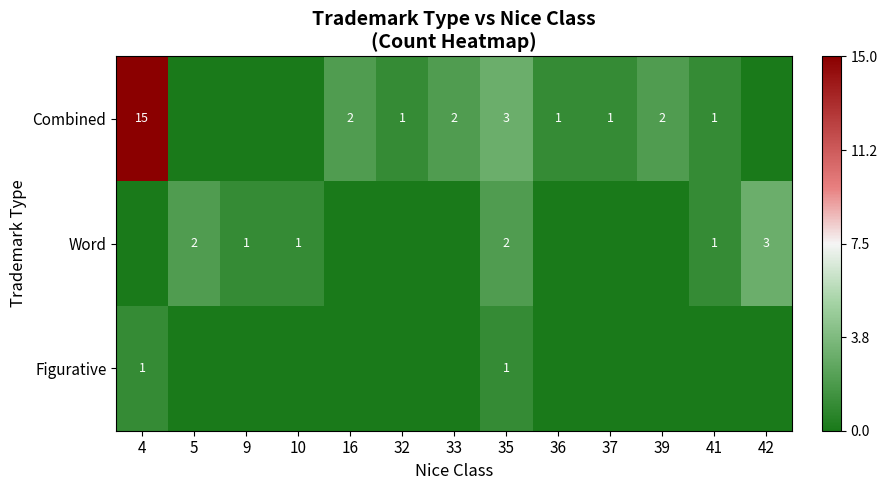

Is it true that Word equals 3.5 at 5?

False